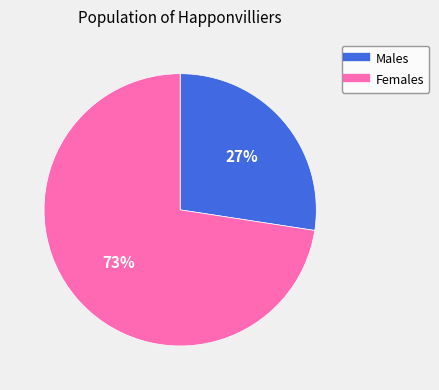

How many slices are in this pie chart?

2